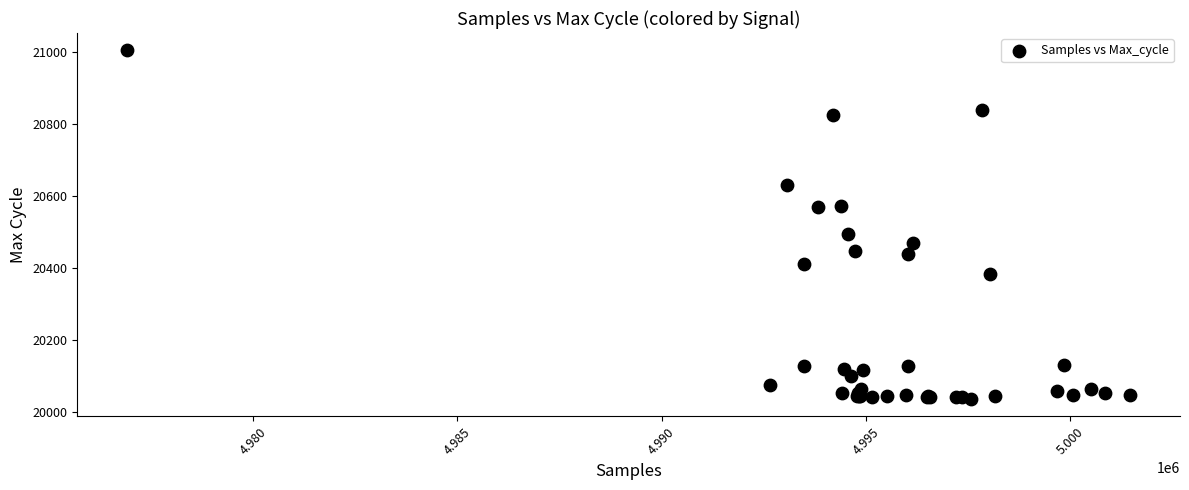

What Y value in the scatter plot is closest to 20520?

20494